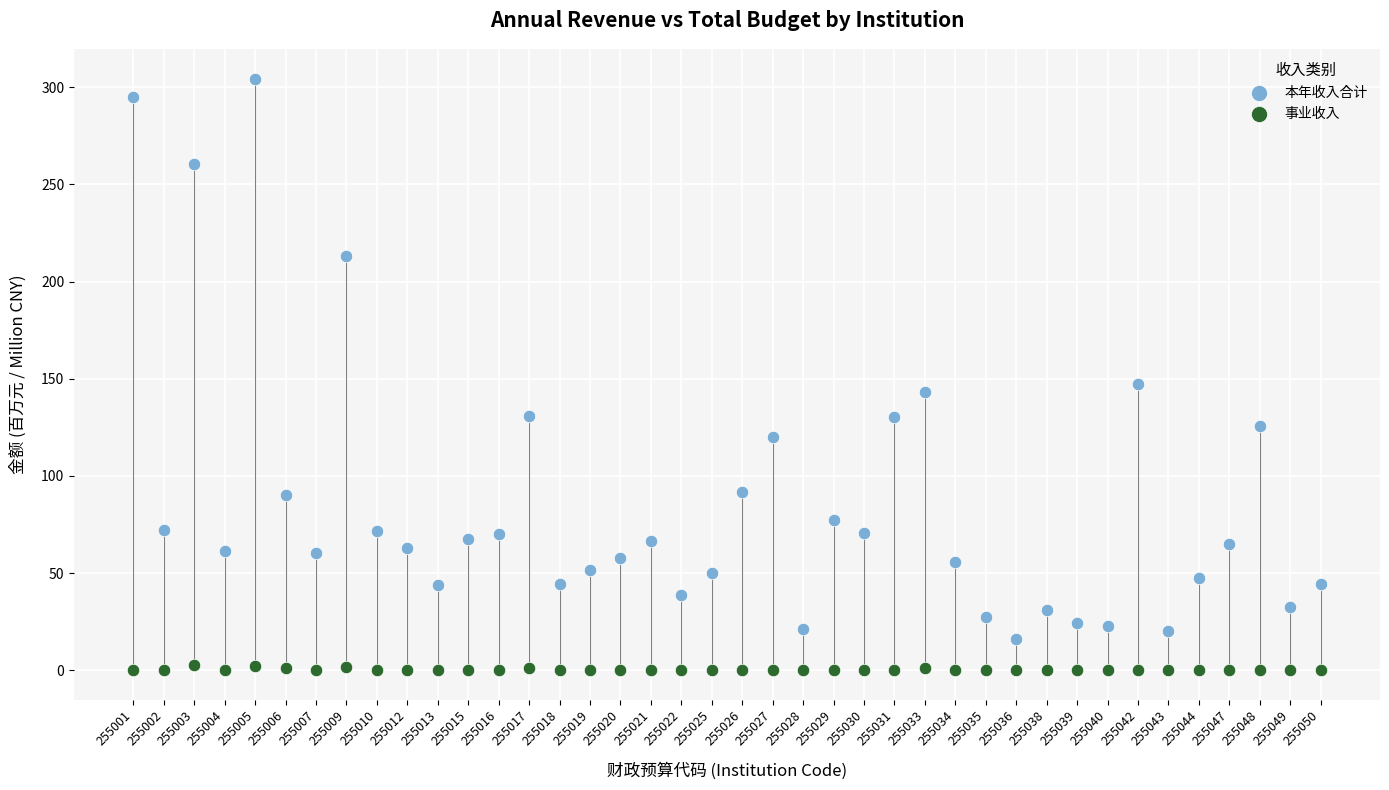

Which series contains the highest Y value?

本年收入合计